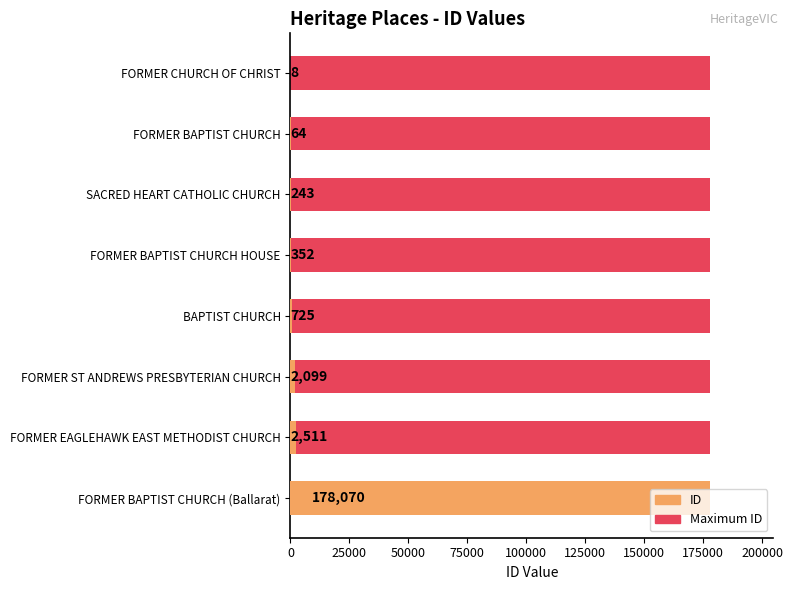

How many groups of bars are there?

8